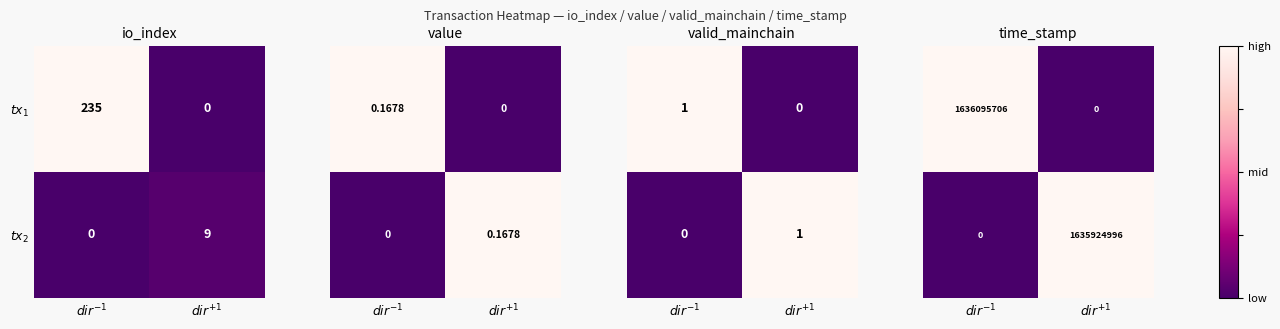

Between $dir^{+1}$ and $dir^{-1}$, which is larger?

$dir^{-1}$